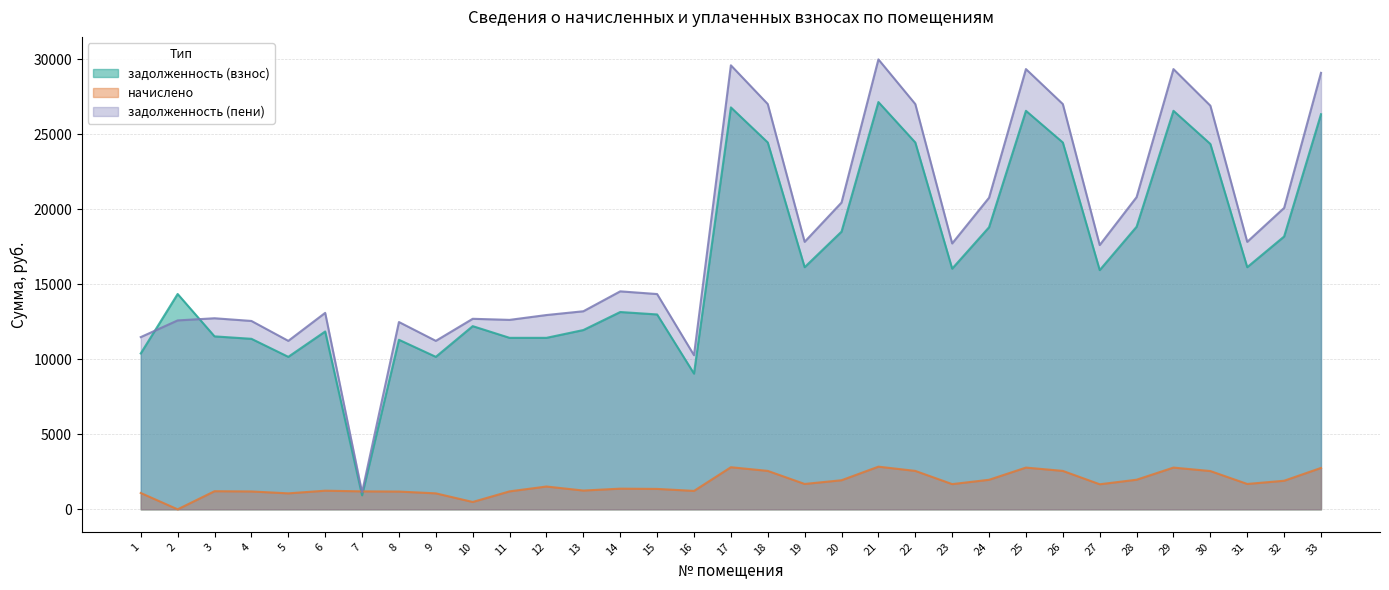

Which series has the largest range (max minus min)?

задолженность (пени)